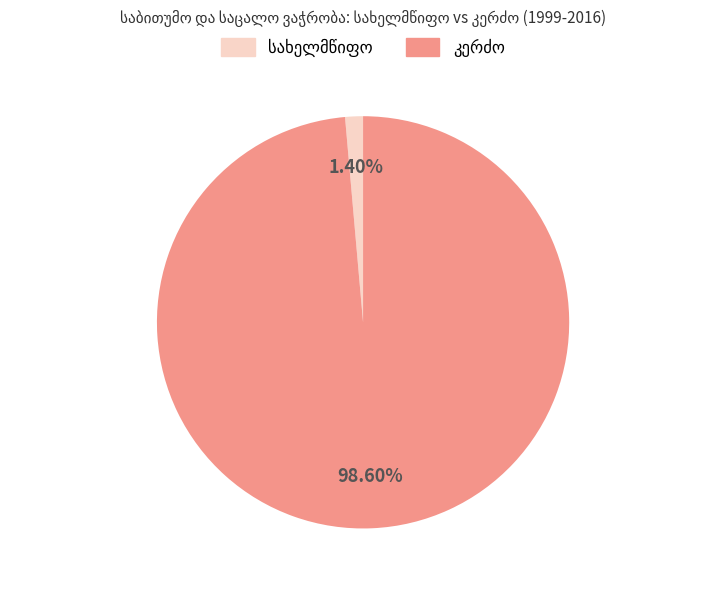

Does any single category account for the majority?

Yes